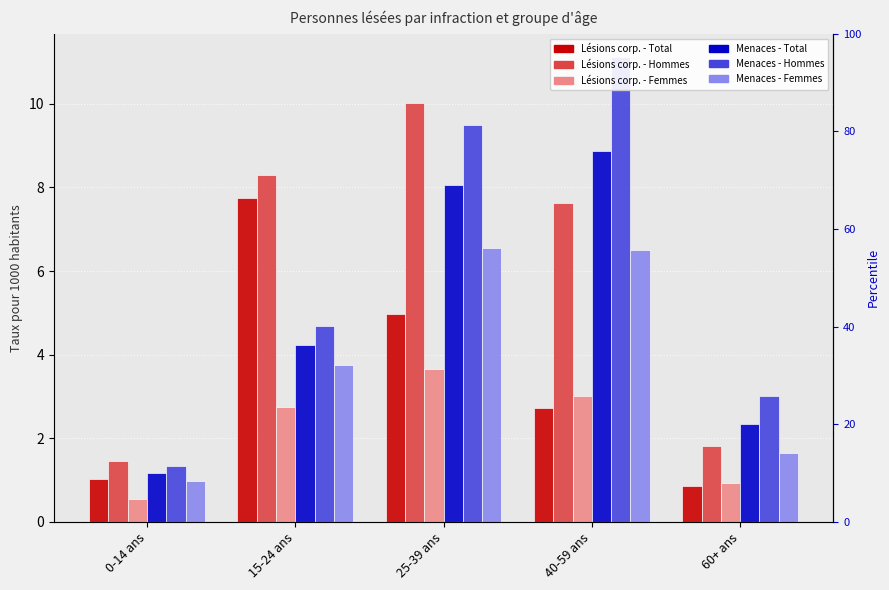

What is the label of the 1st bar from the left?

0-14 ans